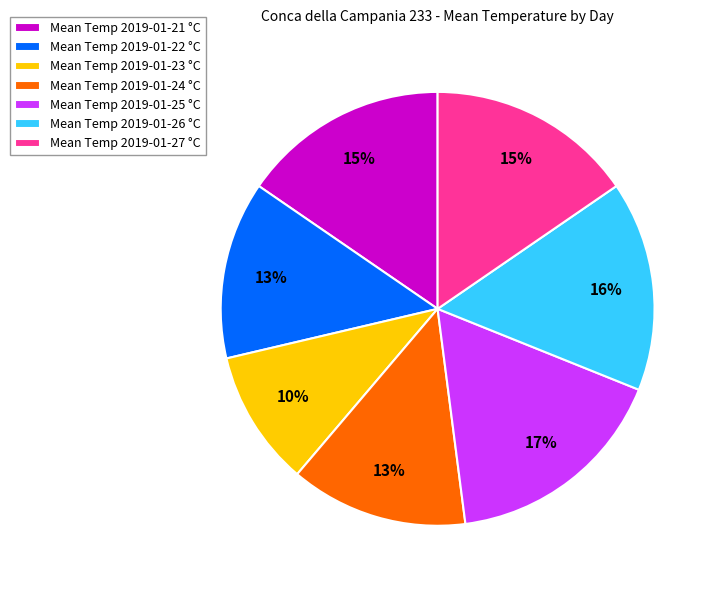

Is it true that Mean Temp 2019-01-21 °C is 15% of the pie?

True